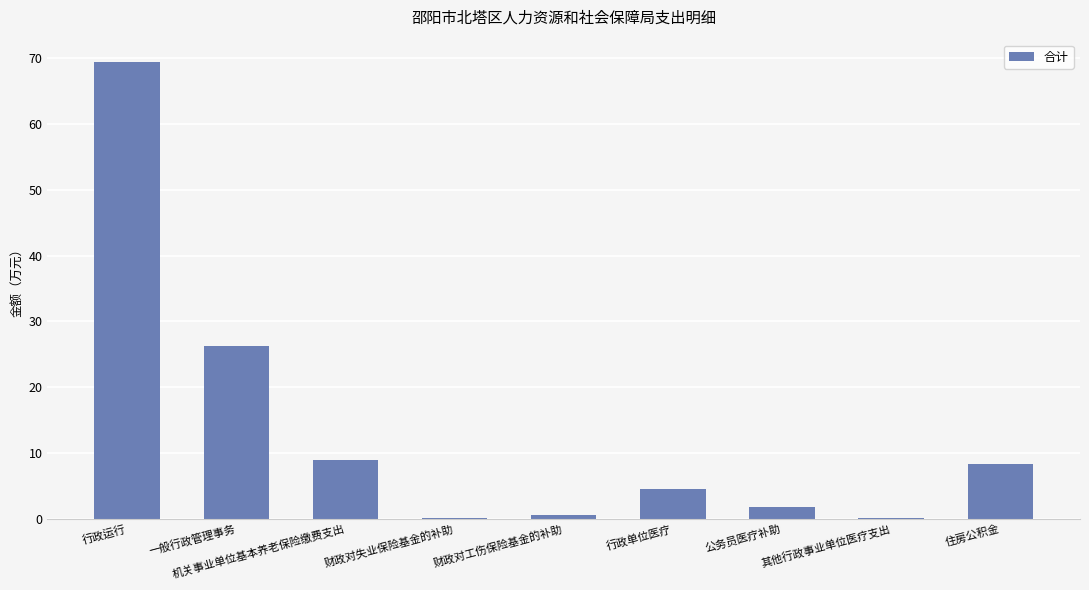

Where is the data nearest to the value 34?

一般行政管理事务